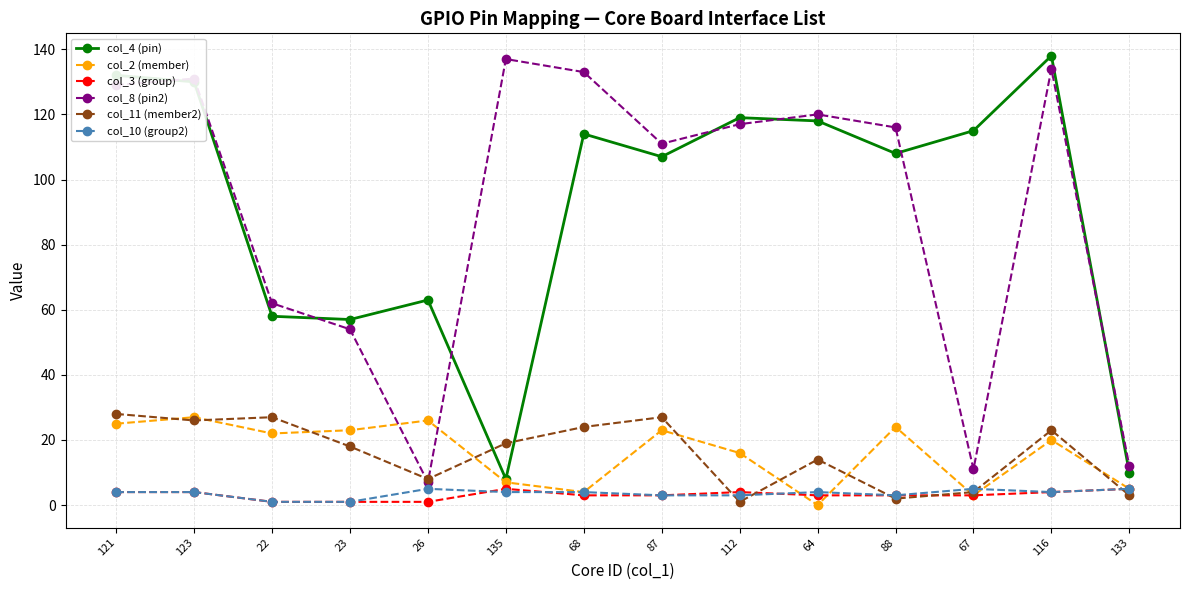

Reading right to left, list all the values displayed in this chart.

col_4 (pin): 133=10	116=138	67=115	88=108	64=118	112=119	87=107	68=114	135=8	26=63	23=57	22=58	123=130	121=132
col_2 (member): 133=5	116=20	67=3	88=24	64=0	112=16	87=23	68=4	135=7	26=26	23=23	22=22	123=27	121=25
col_3 (group): 133=5	116=4	67=3	88=3	64=3	112=4	87=3	68=3	135=5	26=1	23=1	22=1	123=4	121=4
col_8 (pin2): 133=12	116=134	67=11	88=116	64=120	112=117	87=111	68=133	135=137	26=7	23=54	22=62	123=131	121=129
col_11 (member2): 133=3	116=23	67=4	88=2	64=14	112=1	87=27	68=24	135=19	26=8	23=18	22=27	123=26	121=28
col_10 (group2): 133=5	116=4	67=5	88=3	64=4	112=3	87=3	68=4	135=4	26=5	23=1	22=1	123=4	121=4